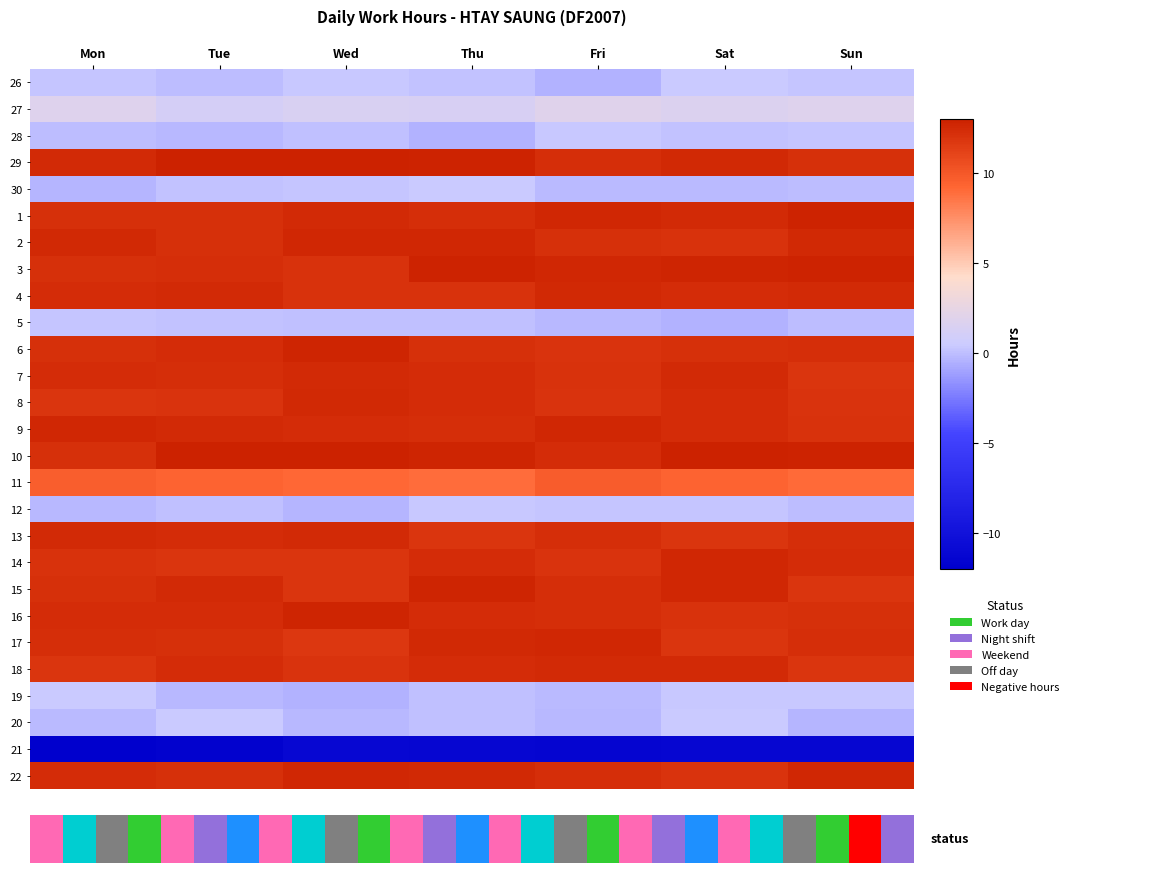

Is the value of 5 at Wed greater than the value of 30 at Wed?

No